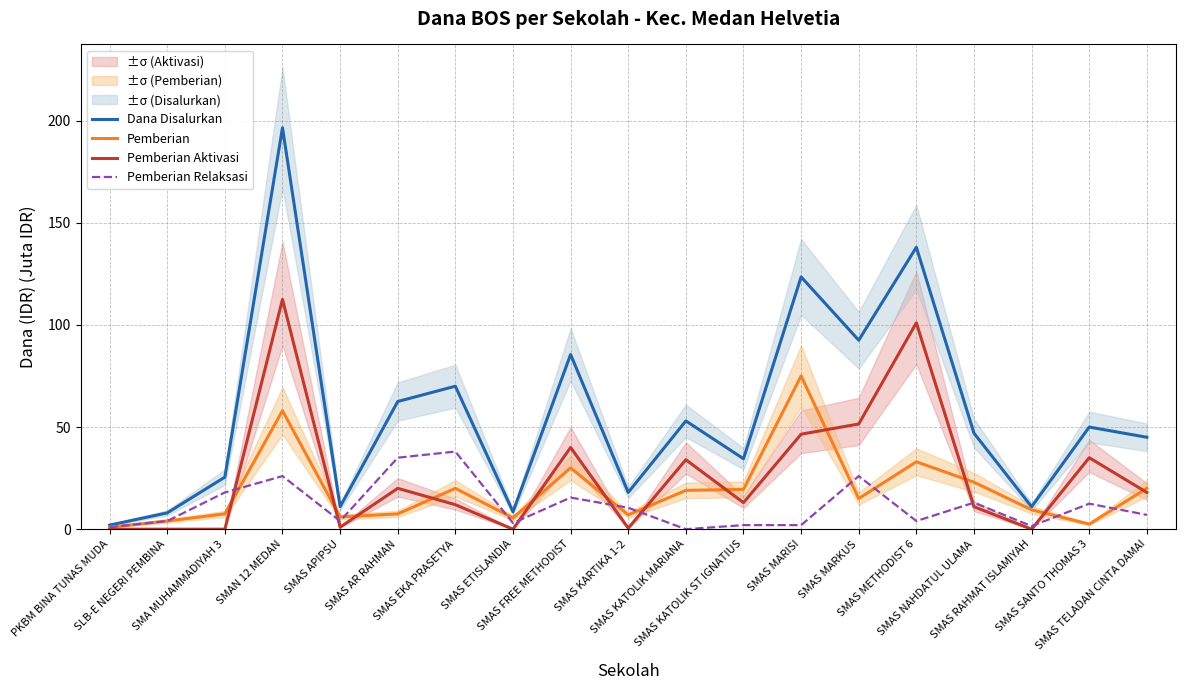

Reading left to right, what are all the values shown in this chart?

Dana Disalurkan: PKBM BINA TUNAS MUDA=2.0	SLB-E NEGERI PEMBINA=8.0	SMA MUHAMMADIYAH 3=25.5	SMAN 12 MEDAN=196.5	SMAS APIPSU=11.0	SMAS AR RAHMAN=62.5	SMAS EKA PRASETYA=70.0	SMAS ETISLANDIA=8.5	SMAS FREE METHODIST=85.5	SMAS KARTIKA 1-2=18.0	SMAS KATOLIK MARIANA=53.0	SMAS KATOLIK ST IGNATIUS=34.5	SMAS MARISI=123.5	SMAS MARKUS=92.5	SMAS METHODIST 6=138.0	SMAS NAHDATUL ULAMA=47.0	SMAS RAHMAT ISLAMIYAH=11.0	SMAS SANTO THOMAS 3=50.0	SMAS TELADAN CINTA DAMAI=45.0
Pemberian: PKBM BINA TUNAS MUDA=1.0	SLB-E NEGERI PEMBINA=4.0	SMA MUHAMMADIYAH 3=7.5	SMAN 12 MEDAN=58.0	SMAS APIPSU=6.0	SMAS AR RAHMAN=7.5	SMAS EKA PRASETYA=20.0	SMAS ETISLANDIA=5.5	SMAS FREE METHODIST=30.0	SMAS KARTIKA 1-2=7.0	SMAS KATOLIK MARIANA=19.0	SMAS KATOLIK ST IGNATIUS=19.5	SMAS MARISI=75.0	SMAS MARKUS=15.0	SMAS METHODIST 6=33.0	SMAS NAHDATUL ULAMA=23.0	SMAS RAHMAT ISLAMIYAH=9.5	SMAS SANTO THOMAS 3=2.5	SMAS TELADAN CINTA DAMAI=20.0
Pemberian Aktivasi: PKBM BINA TUNAS MUDA=0.0	SLB-E NEGERI PEMBINA=0.0	SMA MUHAMMADIYAH 3=0.0	SMAN 12 MEDAN=112.5	SMAS APIPSU=1.0	SMAS AR RAHMAN=20.0	SMAS EKA PRASETYA=12.0	SMAS ETISLANDIA=0.0	SMAS FREE METHODIST=40.0	SMAS KARTIKA 1-2=0.5	SMAS KATOLIK MARIANA=34.0	SMAS KATOLIK ST IGNATIUS=13.0	SMAS MARISI=46.5	SMAS MARKUS=51.5	SMAS METHODIST 6=101.0	SMAS NAHDATUL ULAMA=11.0	SMAS RAHMAT ISLAMIYAH=0.0	SMAS SANTO THOMAS 3=35.0	SMAS TELADAN CINTA DAMAI=18.0
Pemberian Relaksasi: PKBM BINA TUNAS MUDA=1.0	SLB-E NEGERI PEMBINA=4.0	SMA MUHAMMADIYAH 3=18.0	SMAN 12 MEDAN=26.0	SMAS APIPSU=4.0	SMAS AR RAHMAN=35.0	SMAS EKA PRASETYA=38.0	SMAS ETISLANDIA=3.0	SMAS FREE METHODIST=15.5	SMAS KARTIKA 1-2=10.5	SMAS KATOLIK MARIANA=0.0	SMAS KATOLIK ST IGNATIUS=2.0	SMAS MARISI=2.0	SMAS MARKUS=26.0	SMAS METHODIST 6=4.0	SMAS NAHDATUL ULAMA=13.0	SMAS RAHMAT ISLAMIYAH=1.5	SMAS SANTO THOMAS 3=12.5	SMAS TELADAN CINTA DAMAI=7.0